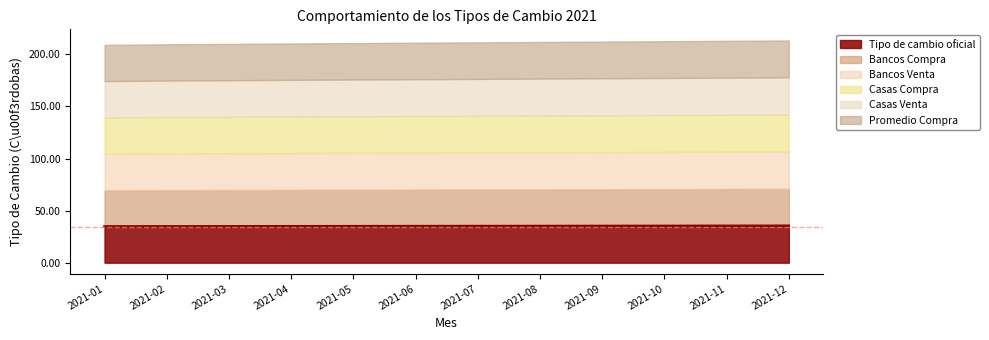

What is the difference between the maximum and minimum values in the Casas Venta series?

0.7